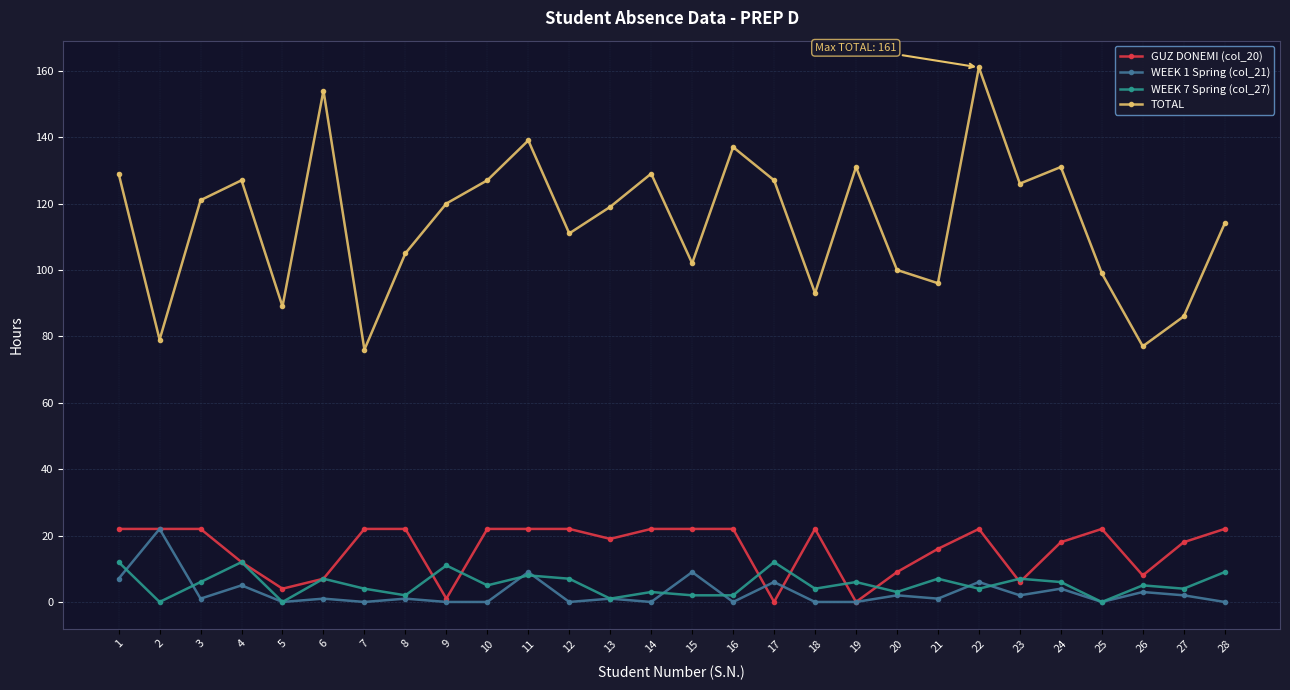

What is the spread (max minus min) of values at 22?

157